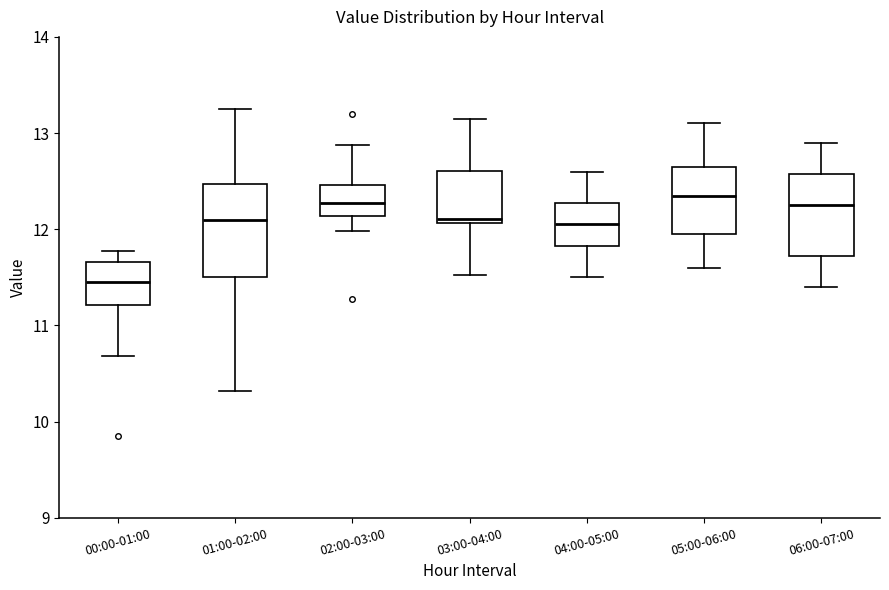

Reading left to right, transcribe this box plot: for each box, give where its median line is, the range the box spans, and where its two whiskers end, as read against the y-axis. The values are not printed on the chart, so give them approximately, as read against the axis.

00:00-01:00: median 11.5, box 11.2 to 11.7, whiskers 10.7 to 11.8
01:00-02:00: median 12.1, box 11.5 to 12.5, whiskers 10.3 to 13.3
02:00-03:00: median 12.3, box 12.1 to 12.5, whiskers 12.0 to 12.9
03:00-04:00: median 12.1 (just above the box's lower edge), box 12.1 to 12.6, whiskers 11.5 to 13.2
04:00-05:00: median 12.1, box 11.8 to 12.3, whiskers 11.5 to 12.6
05:00-06:00: median 12.4, box 12.0 to 12.7, whiskers 11.6 to 13.1
06:00-07:00: median 12.3, box 11.7 to 12.6, whiskers 11.4 to 12.9